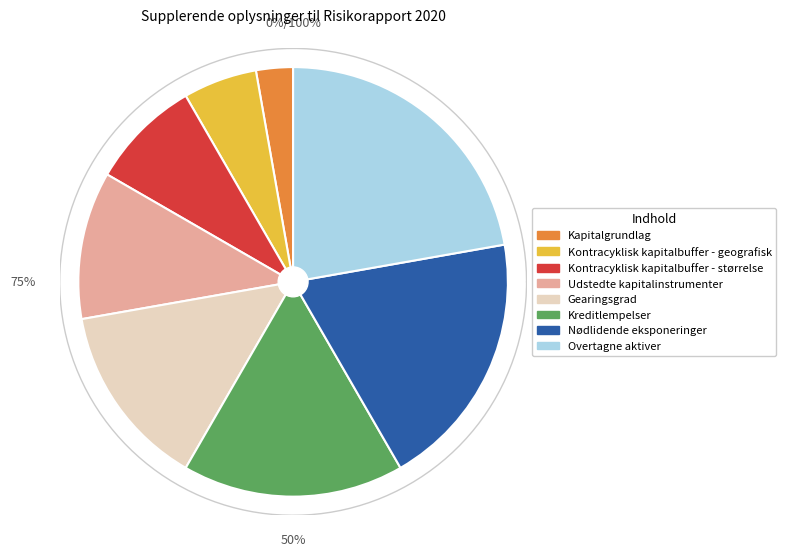

What is the total percentage of Udstedte kapitalinstrumenter and Kontracyklisk kapitalbuffer - geografisk?

16.7%